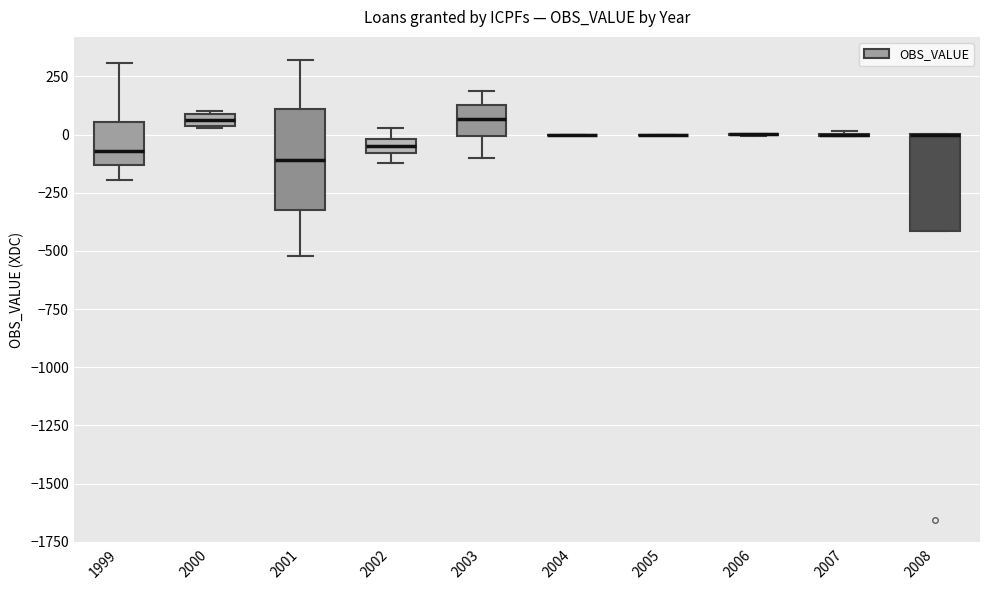

Where does the upper whisker of the box at x = 1999 end on the y-axis? The values are not printed on the chart, so give them approximately, as read against the axis.

300